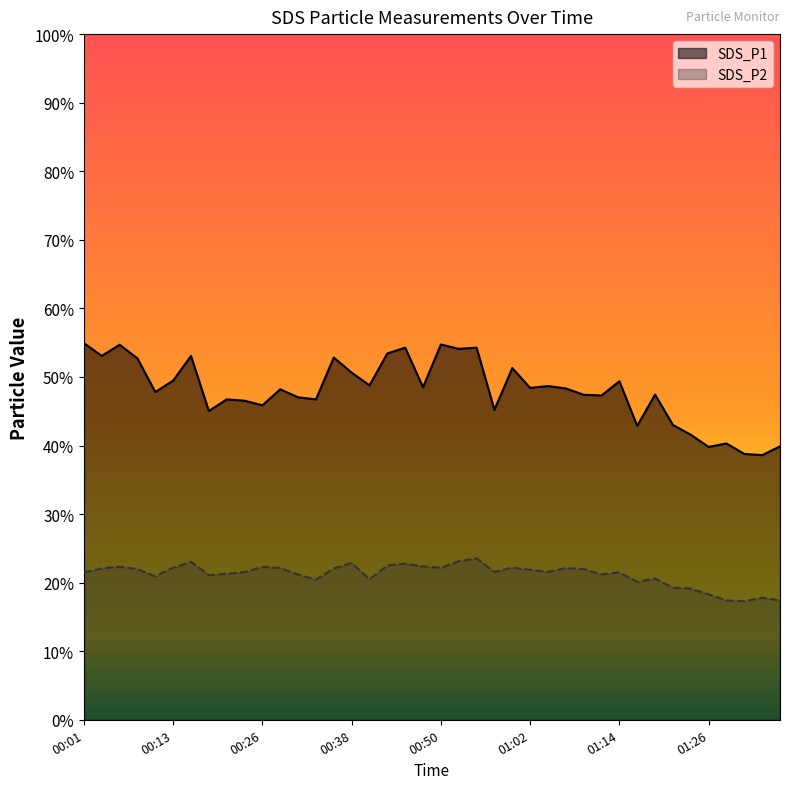

At which category does the chart reach its peak across all series?

00:01